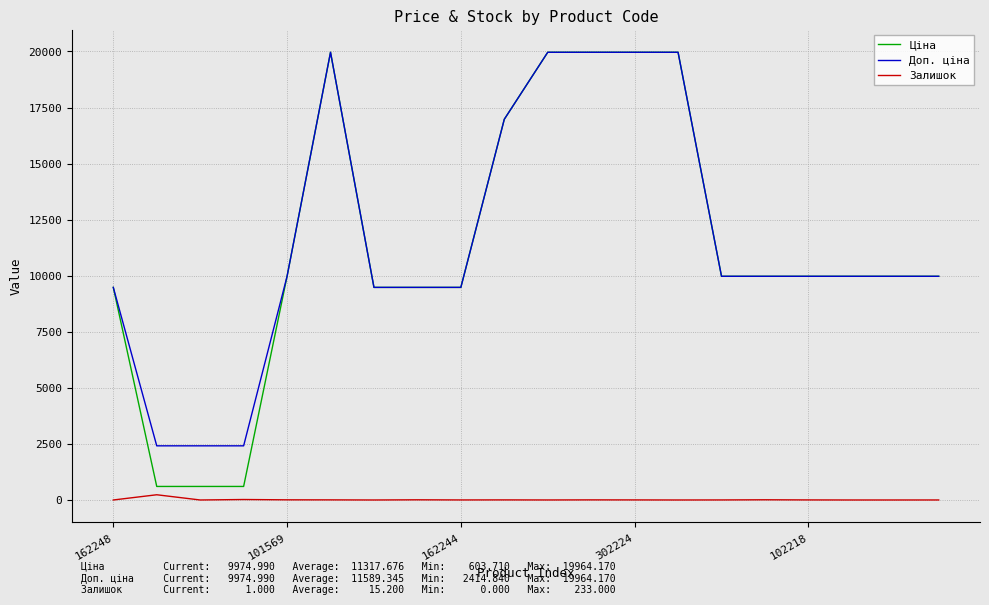

How many lines are shown in the chart?

3